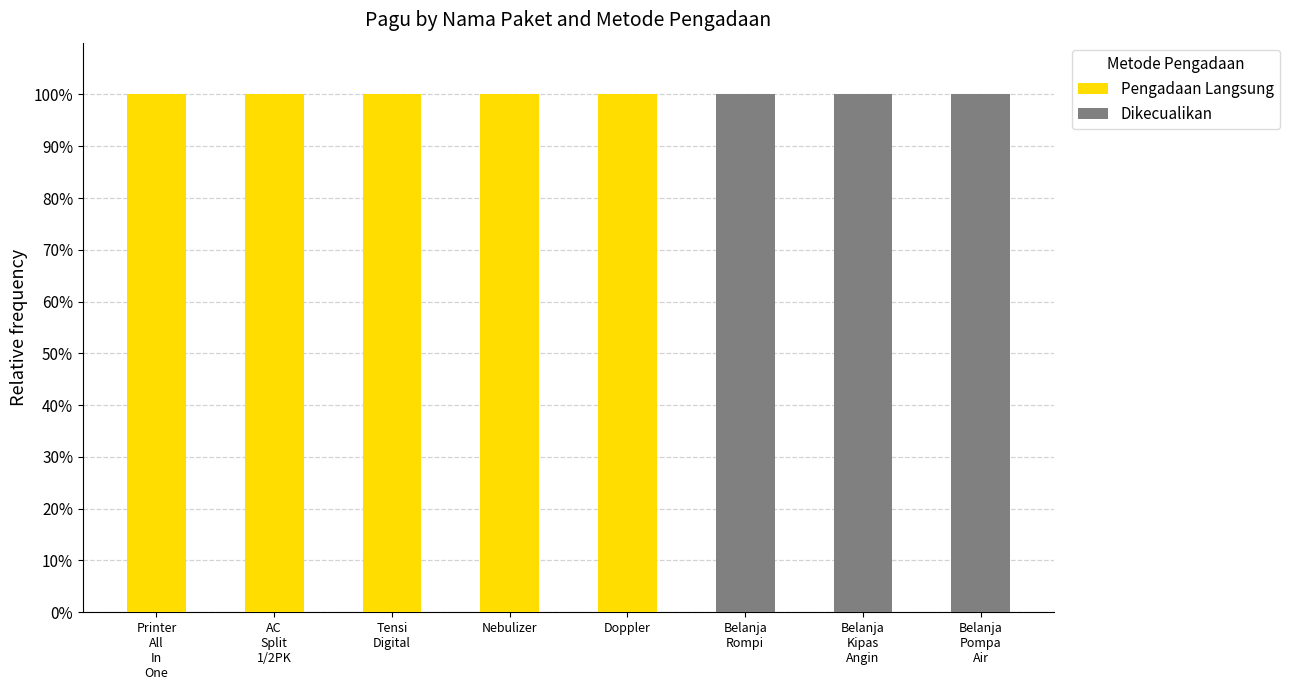

How many categories are shown in the chart?

8